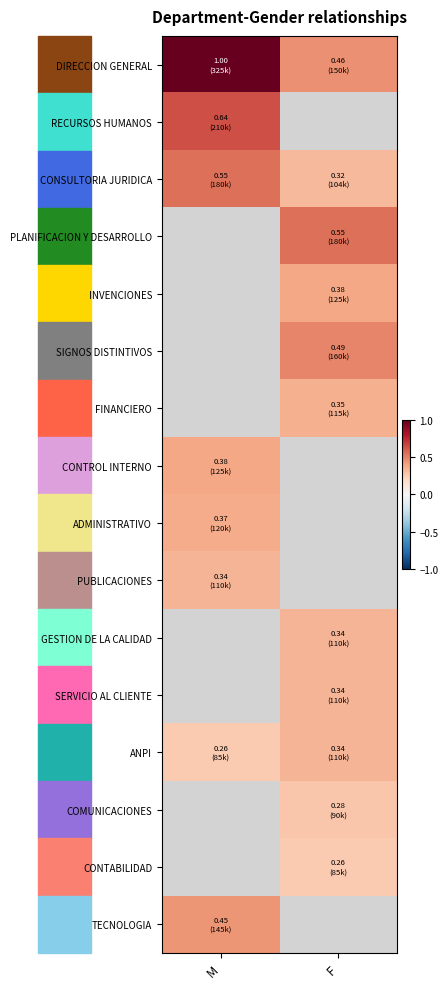

At how many categories does at least one series exceed 0?

2